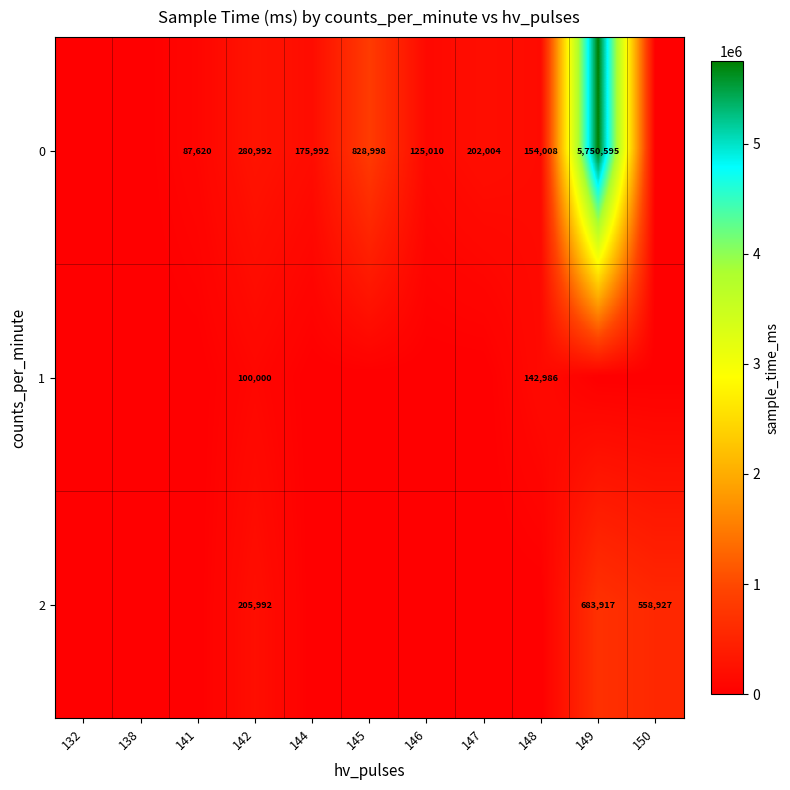

True or false: 0 has a value of 58168 at 141.

False